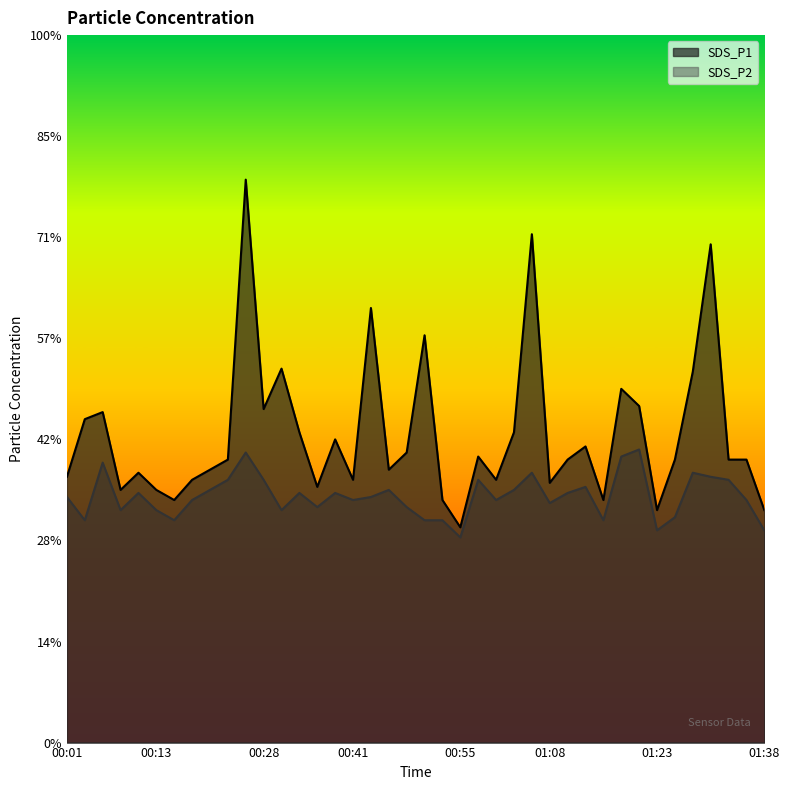

List the series in order of their overall mean, highest first.

SDS_P1, SDS_P2